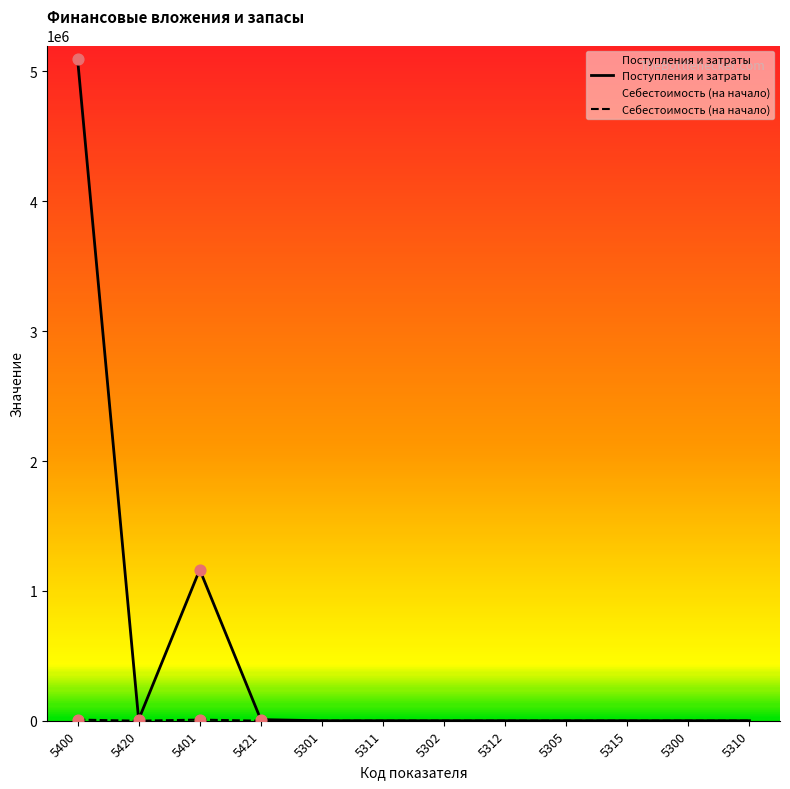

Which series reaches the maximum Y coordinate?

Поступления и затраты